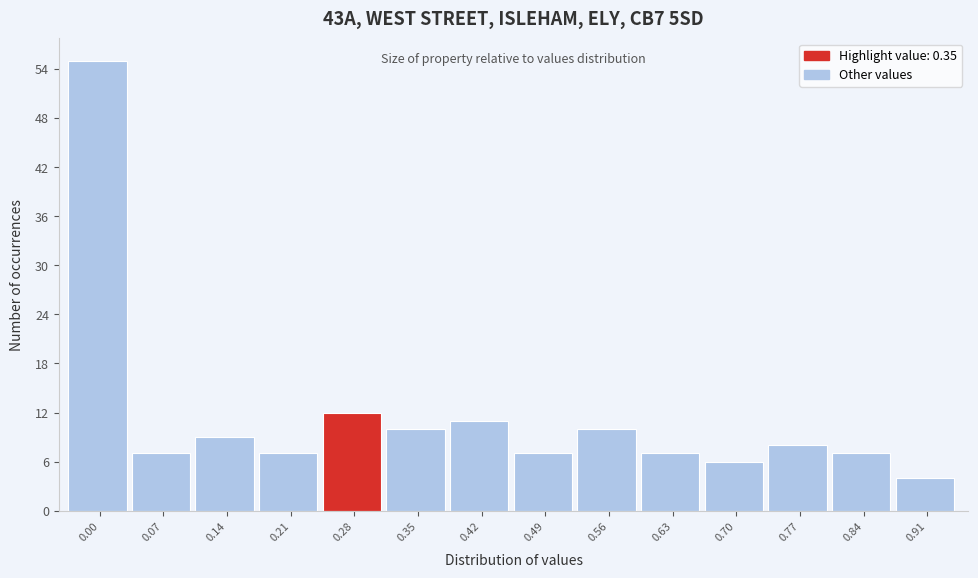

Reading right to left, what are all the values shown in this chart?

0.91=4	0.84=7	0.77=8	0.70=6	0.63=7	0.56=10	0.49=7	0.42=11	0.35=10	0.28=12	0.21=7	0.14=9	0.07=7	0.00=55